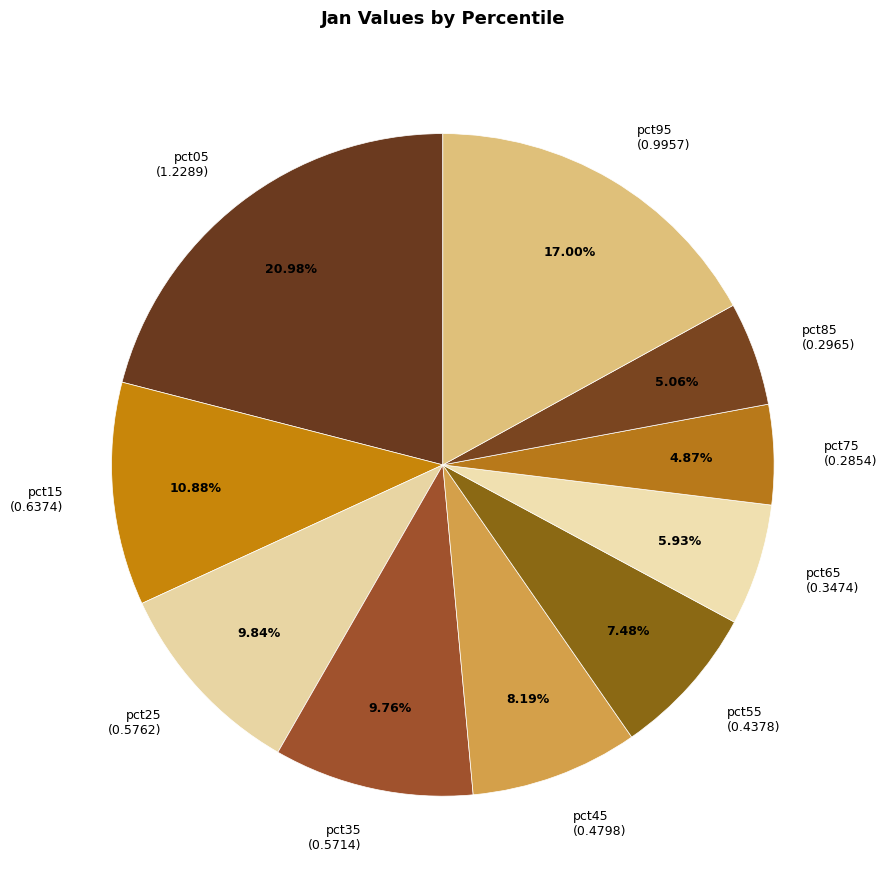

To the nearest percent, what is the difference between the largest and smallest slice percentages?

16%